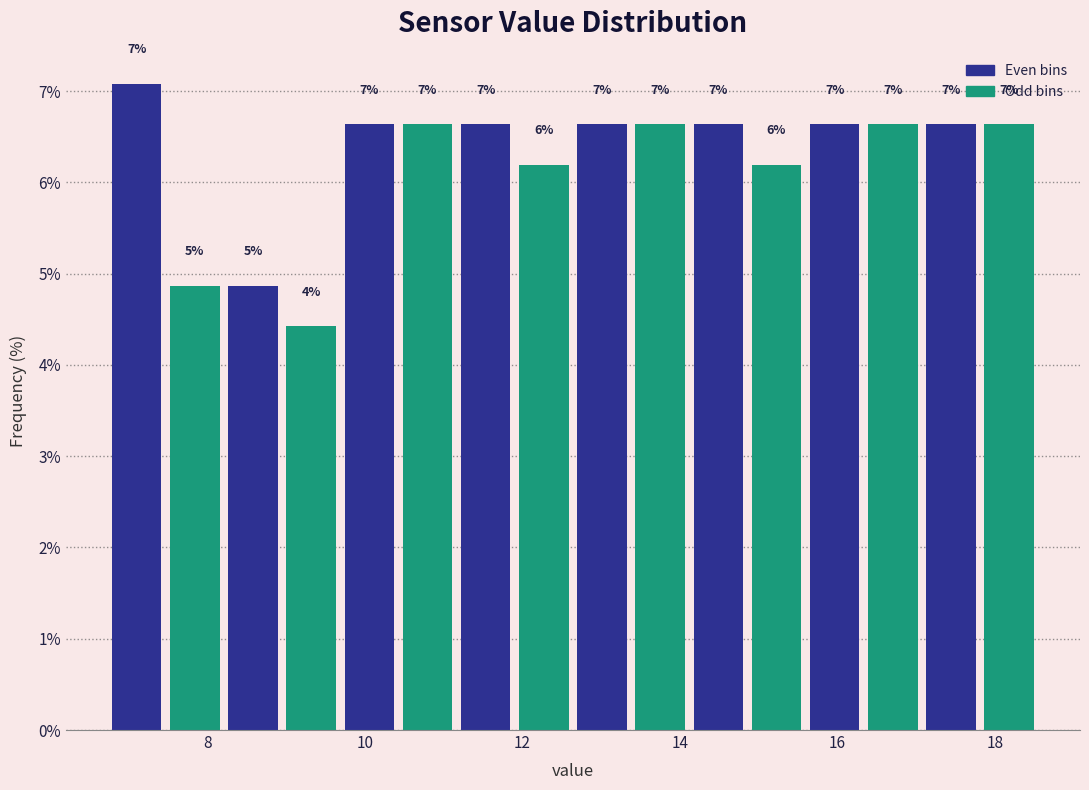

Around what value on the x-axis is the tallest bar? Give the approximate position of its centre, as read against the axis.

7.0